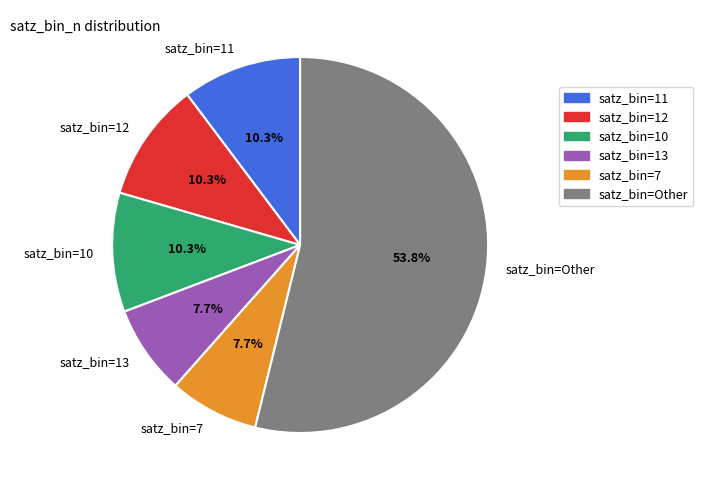

What is the total percentage of satz_bin=7 and satz_bin=13?

15.4%